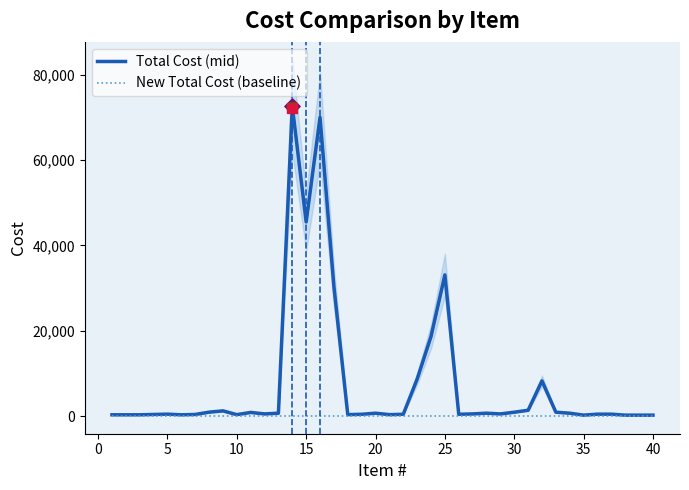

What are all the series names shown in the legend?

Total Cost (mid), New Total Cost (baseline)